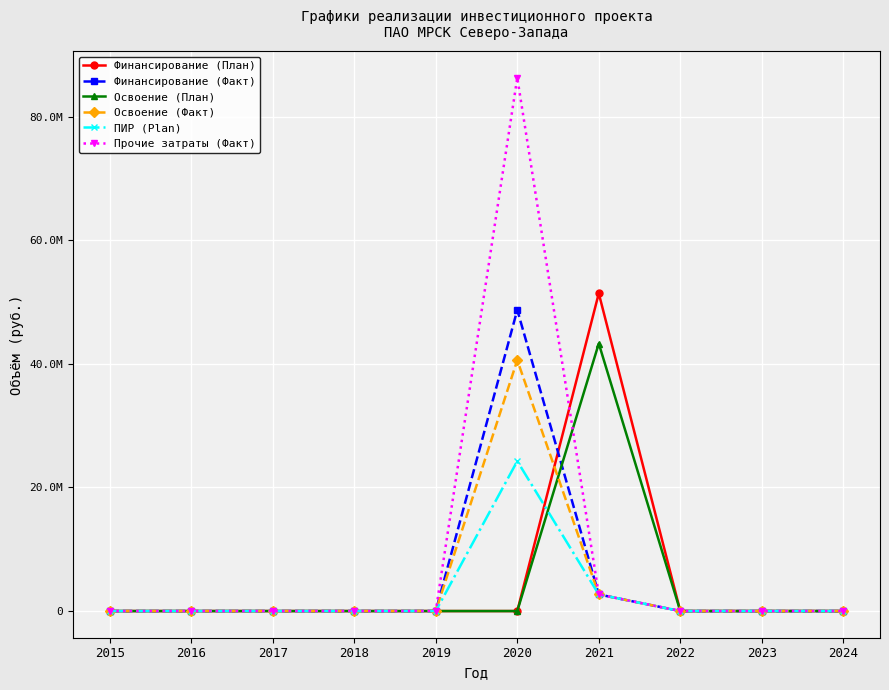

Reading left to right, extract all data points from this chart.

Финансирование (План): 2015=0	2016=0	2017=0	2018=0	2019=0	2020=0	2021=51407630	2022=0	2023=0	2024=0
Финансирование (Факт): 2015=0	2016=0	2017=0	2018=0	2019=0	2020=48721295	2021=2686335	2022=0	2023=0	2024=0
Освоение (План): 2015=0	2016=0	2017=0	2018=0	2019=0	2020=0	2021=43287414	2022=0	2023=0	2024=0
Освоение (Факт): 2015=0	2016=0	2017=0	2018=0	2019=0	2020=40601079	2021=2686335	2022=0	2023=0	2024=0
ПИР (Plan): 2015=0	2016=0	2017=0	2018=0	2019=0	2020=24259248	2021=2686335	2022=0	2023=0	2024=0
Прочие затраты (Факт): 2015=0	2016=0	2017=0	2018=0	2019=0	2020=86292351	2021=2686335	2022=0	2023=0	2024=0